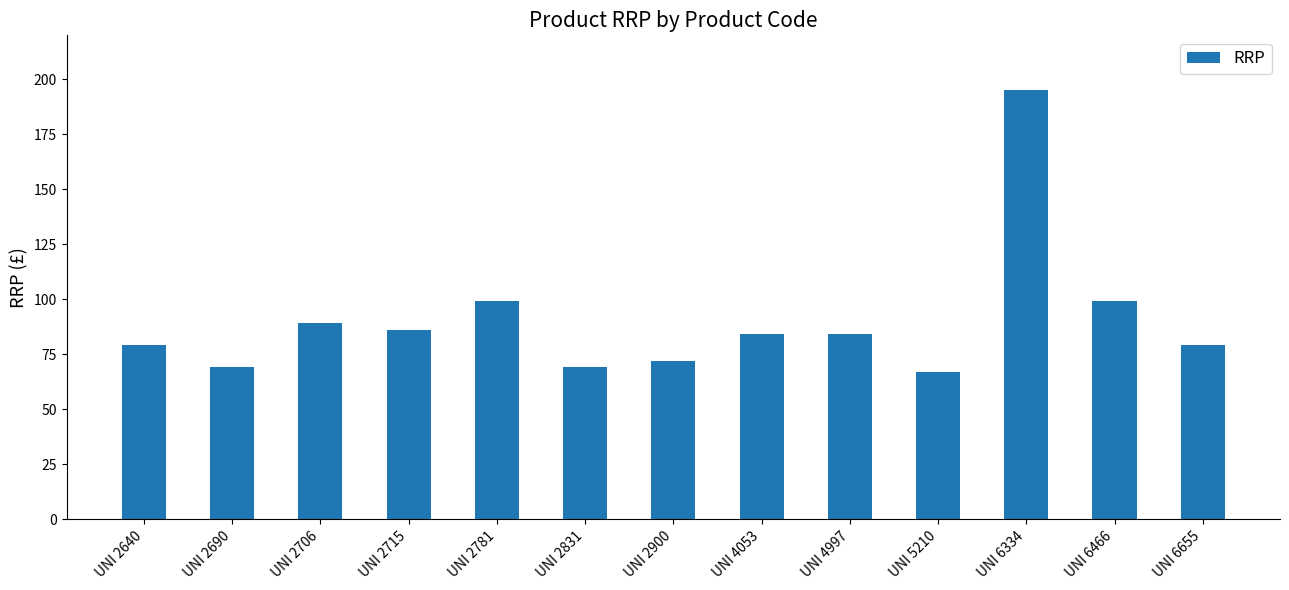

Which has a higher value, UNI 6334 or UNI 2715?

UNI 6334